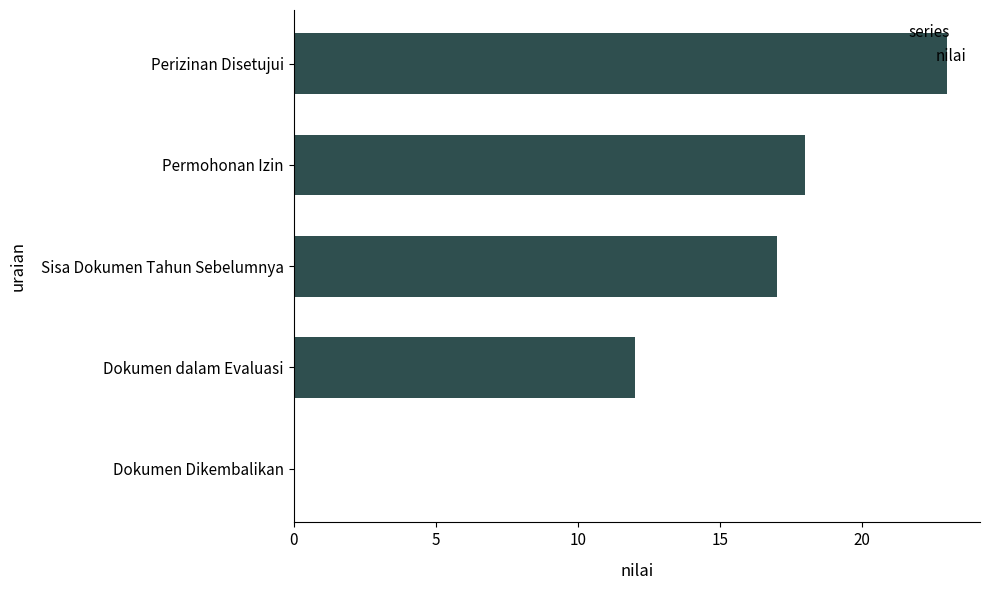

The value at Dokumen Dikembalikan is -9. True or false?

False